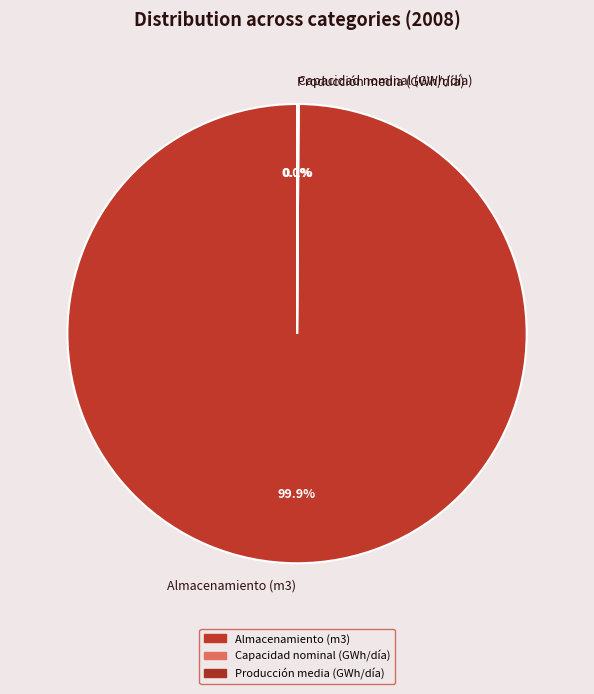

Which category has the biggest portion of the pie?

Almacenamiento (m3)